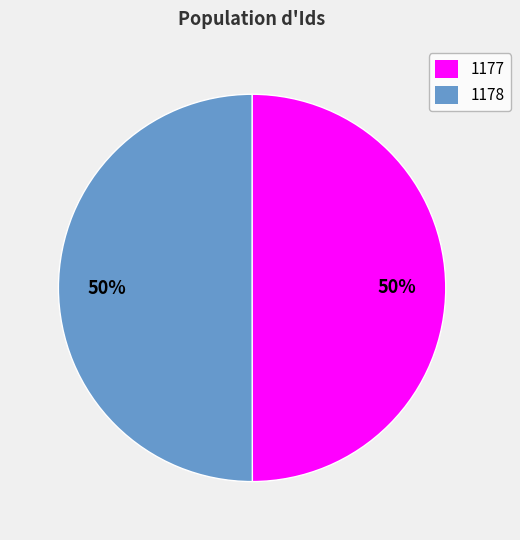

How many segments does this pie chart have?

2